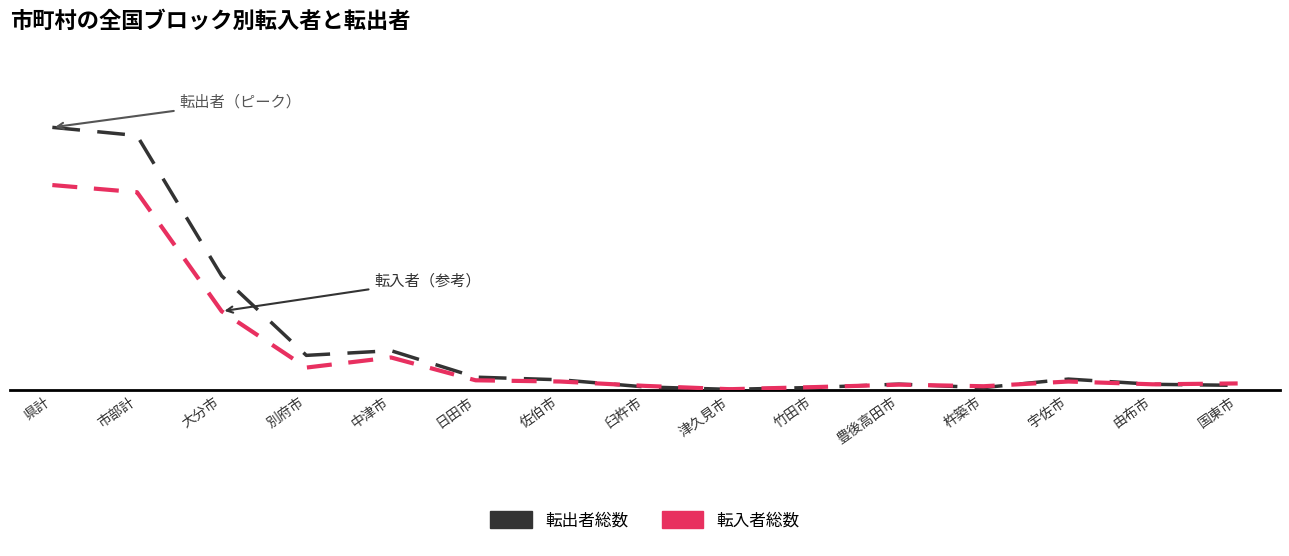

Between which two adjacent categories do 転入者総数 and 転出者総数 first intersect?

佐伯市 and 臼杵市